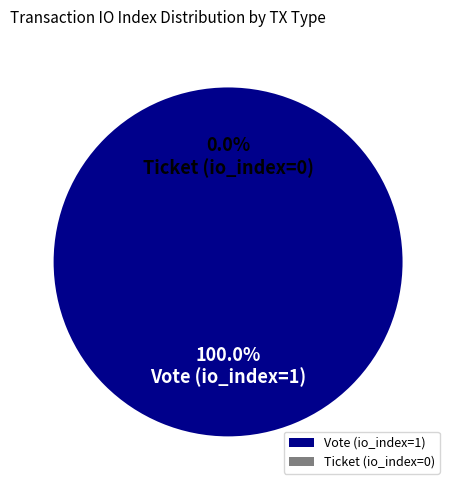

True or false: Ticket (io_index=0) accounts for 0% of the total.

True